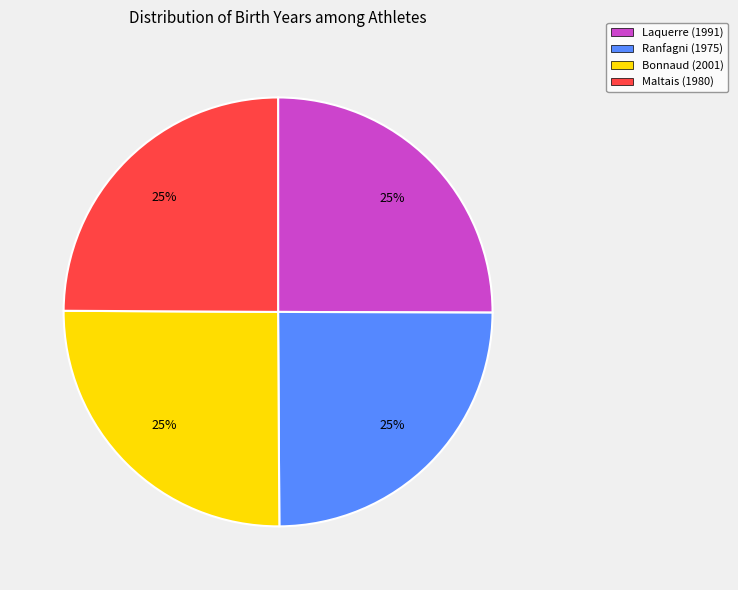

To the nearest percent, what portion does Laquerre represent?

25%